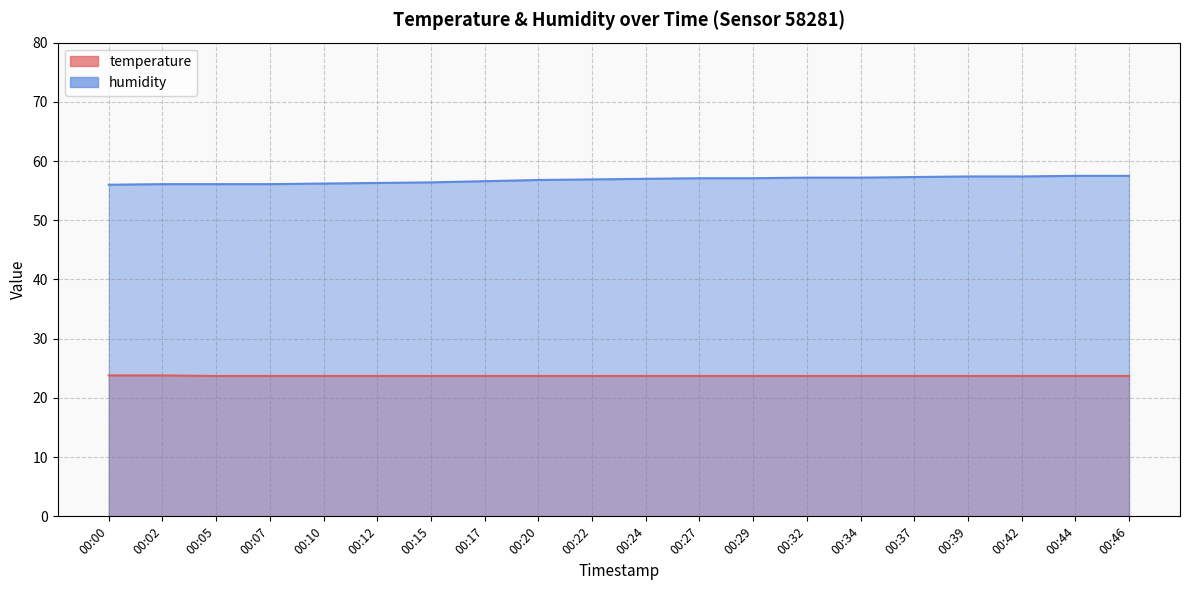

Which series has the widest spread of values?

humidity